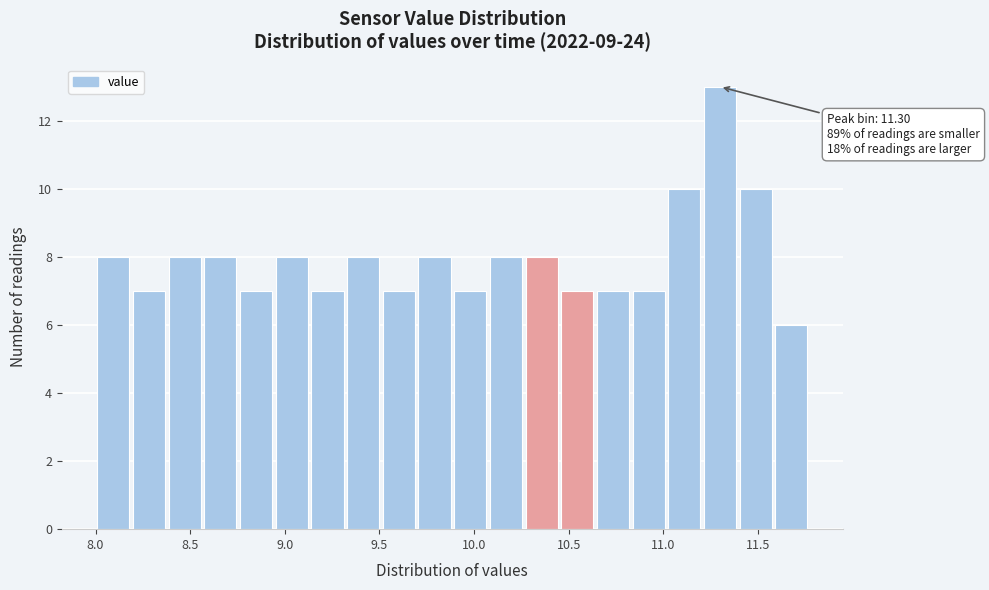

Around what value on the x-axis is the tallest bar? Give the approximate position of its centre, as read against the axis.

11.30